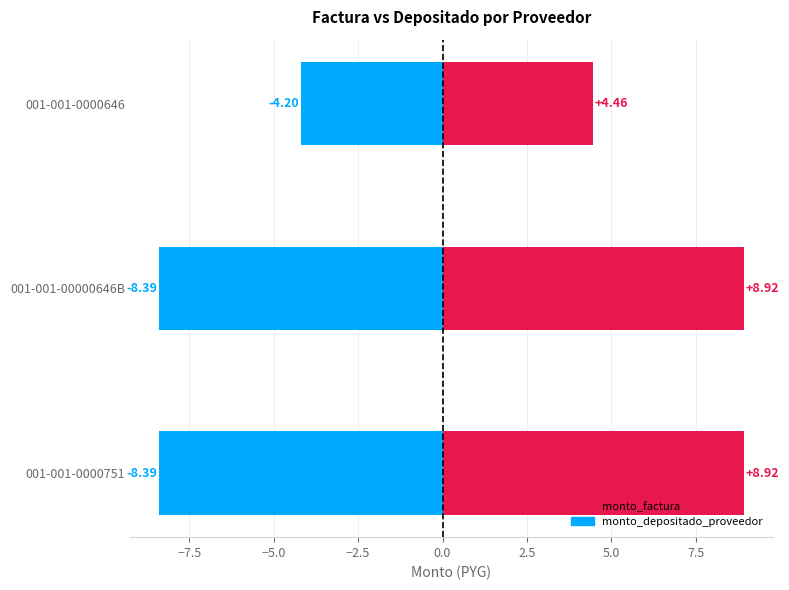

Is the value of monto_factura at 001-001-0000646 greater than the value of monto_depositado_proveedor at 001-001-0000646?

Yes